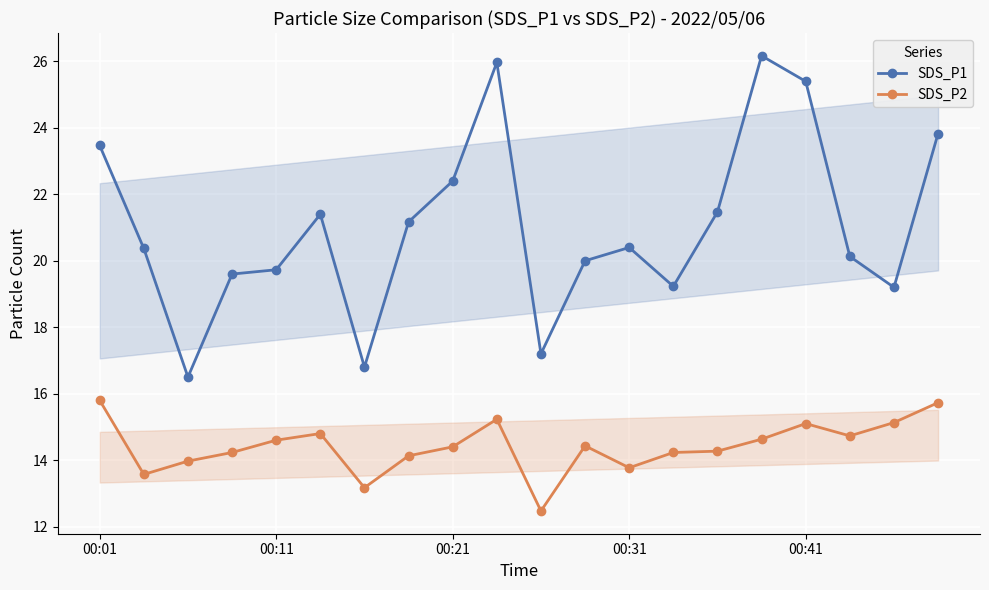

What is the difference between the highest and lowest values at 00:11?

5.1